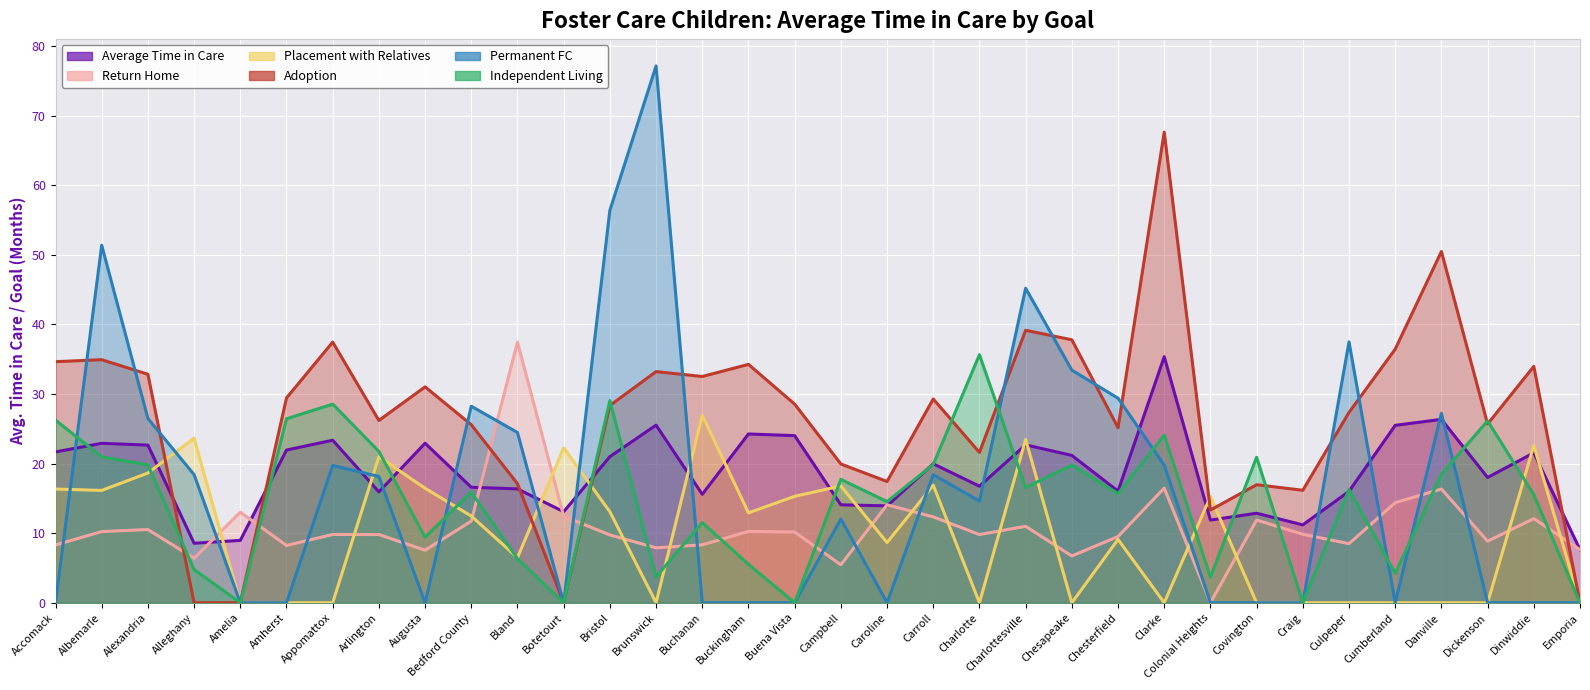

True or false: Independent Living has a value of 4.8 at Alleghany.

True